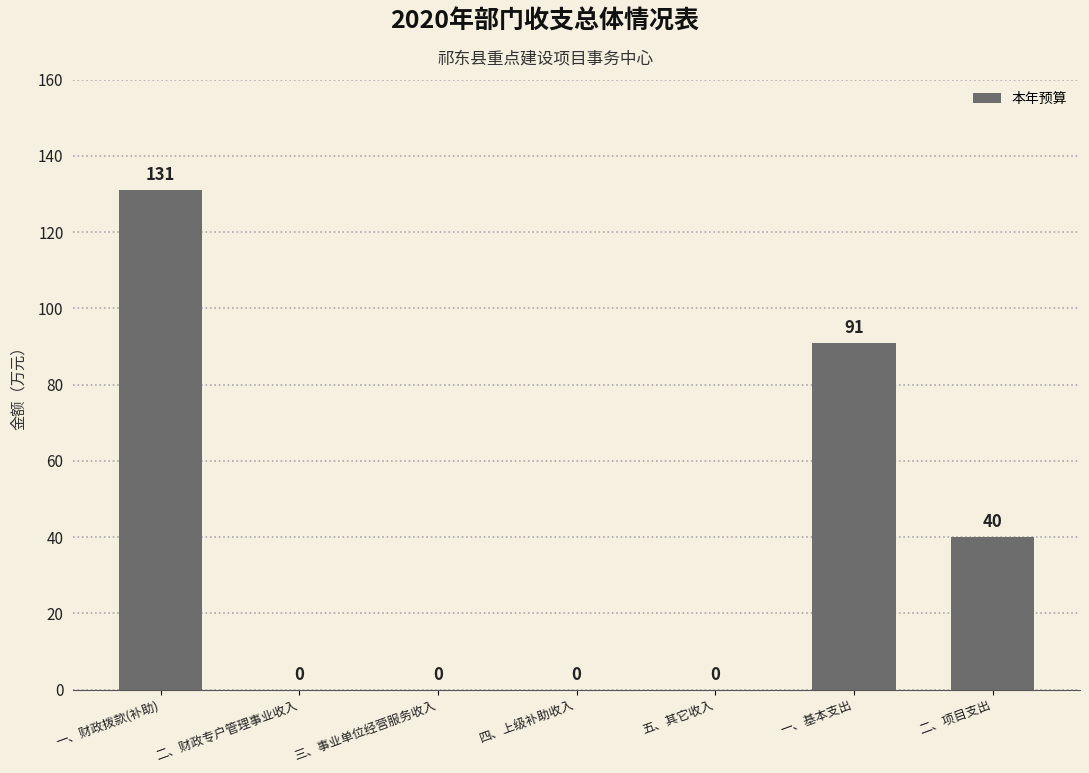

Count the number of values greater than 0.

3